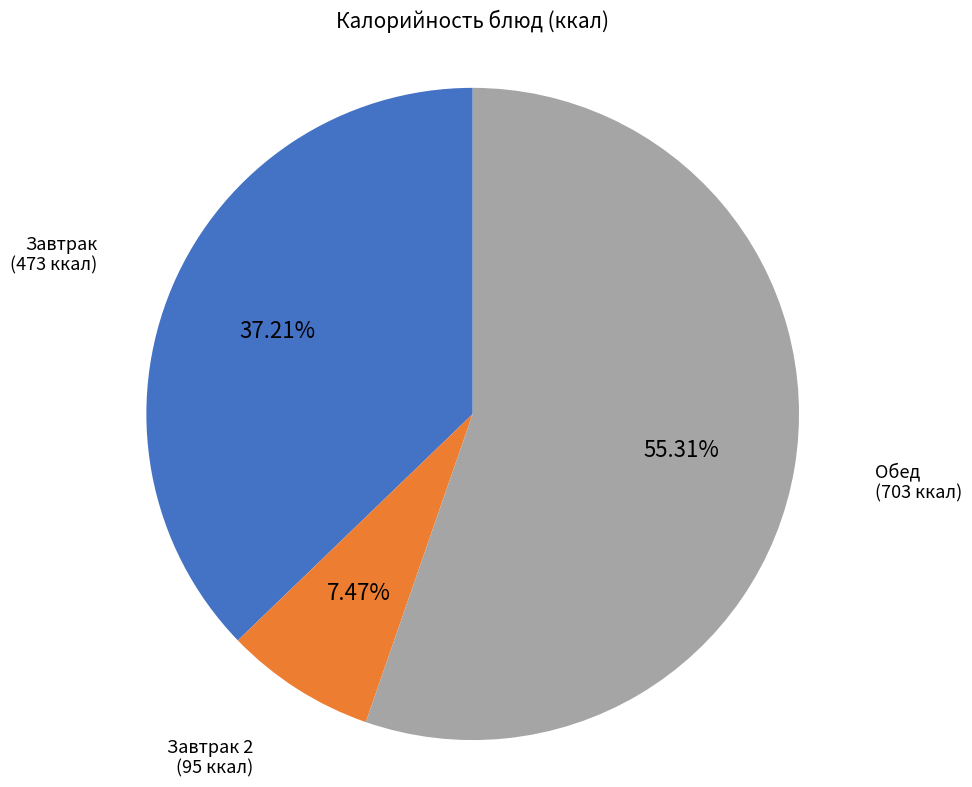

Rank the categories by value from highest to lowest.

Обед, Завтрак, Завтрак 2